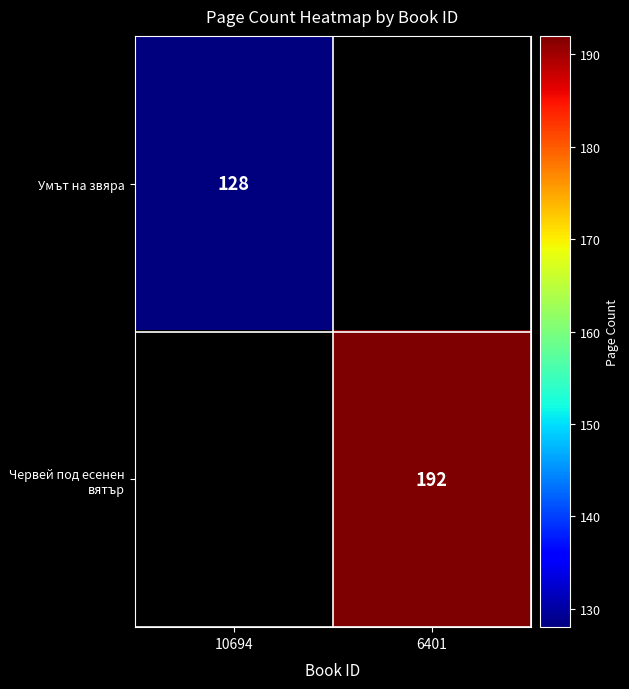

The value of Червей под есенен вятър at 6401 is 344. True or false?

False